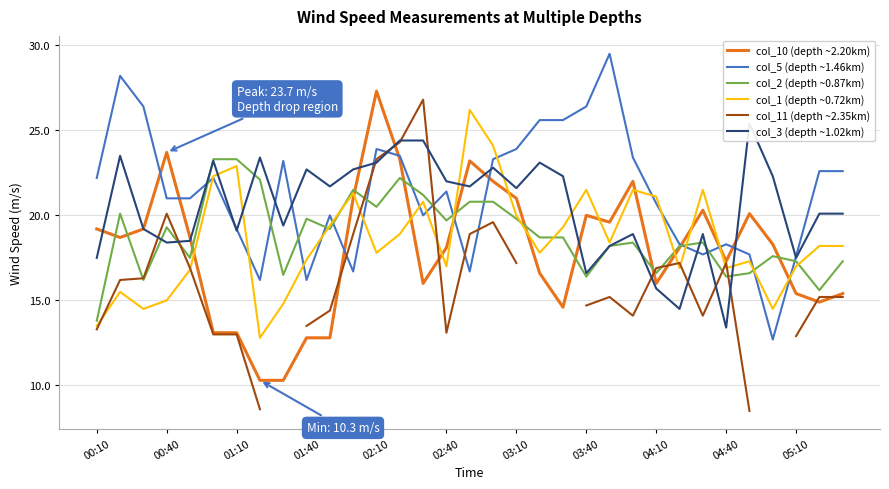

True or false: col_10 (depth ~2.20km) has a value of 24.9 at 29.

False